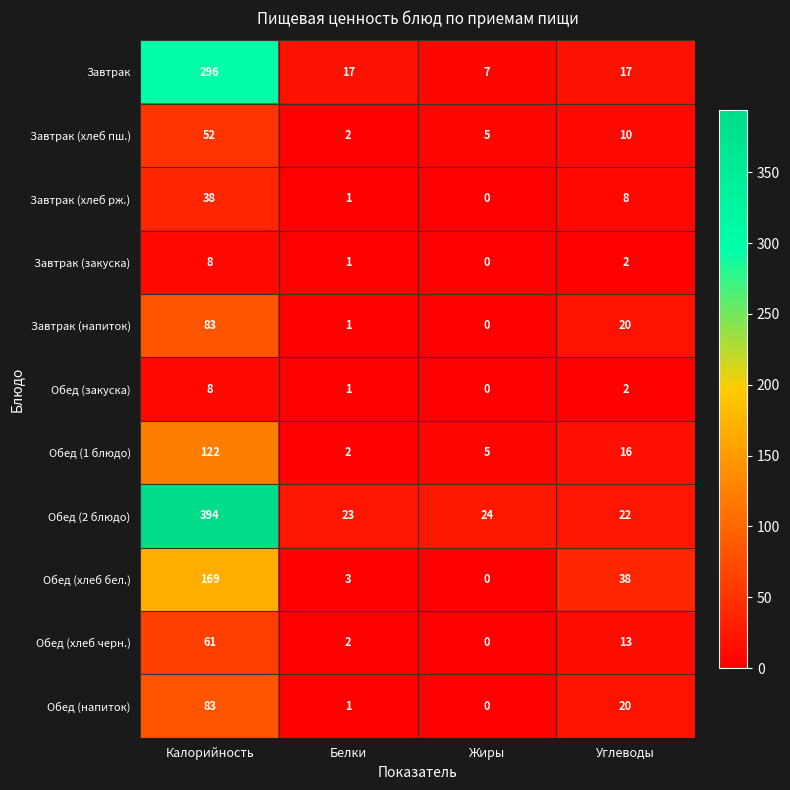

List the labels in order of Обед (1 блюдо) value, largest first.

Калорийность, Углеводы, Жиры, Белки